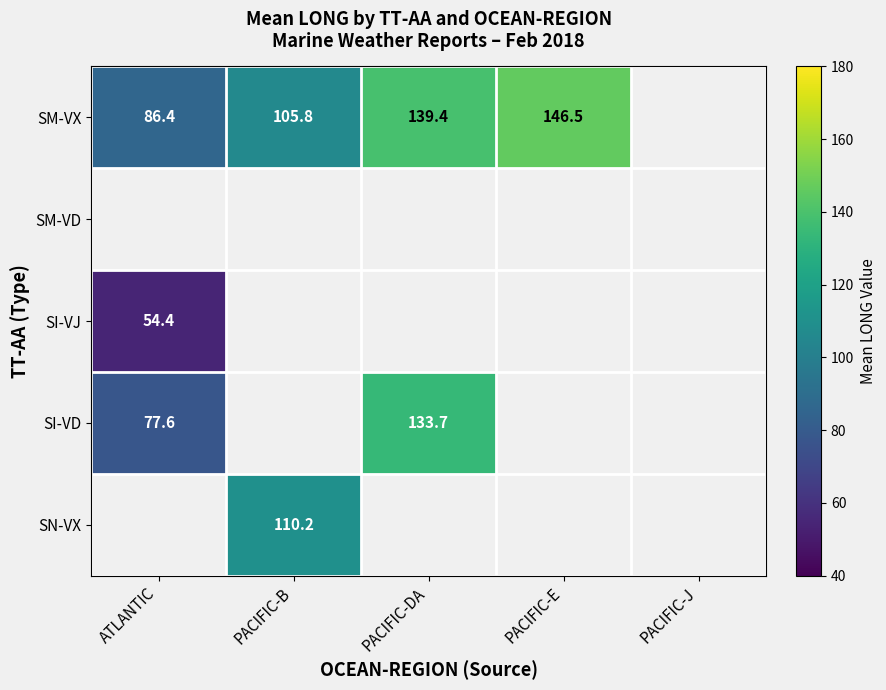

At how many categories does at least one series exceed 97?

3